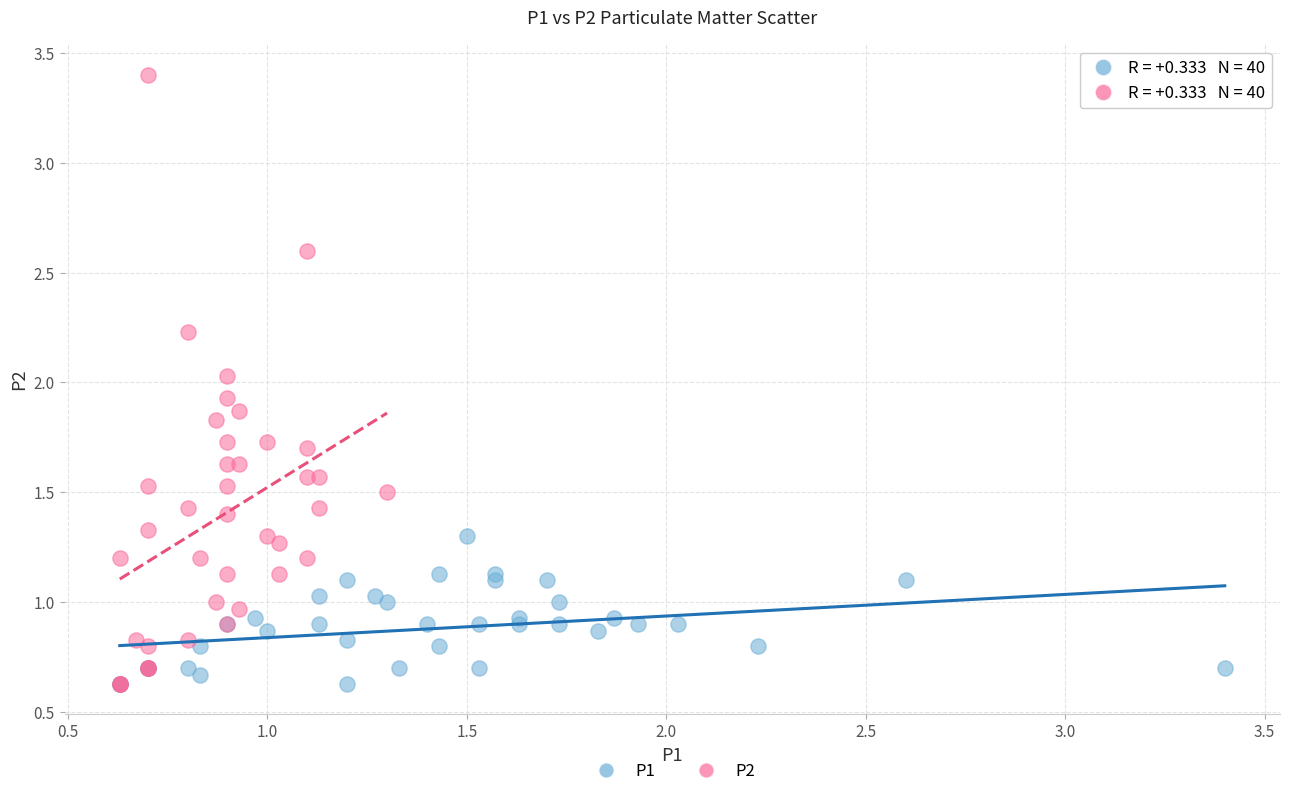

Which series has the largest Y range (max minus min)?

P2